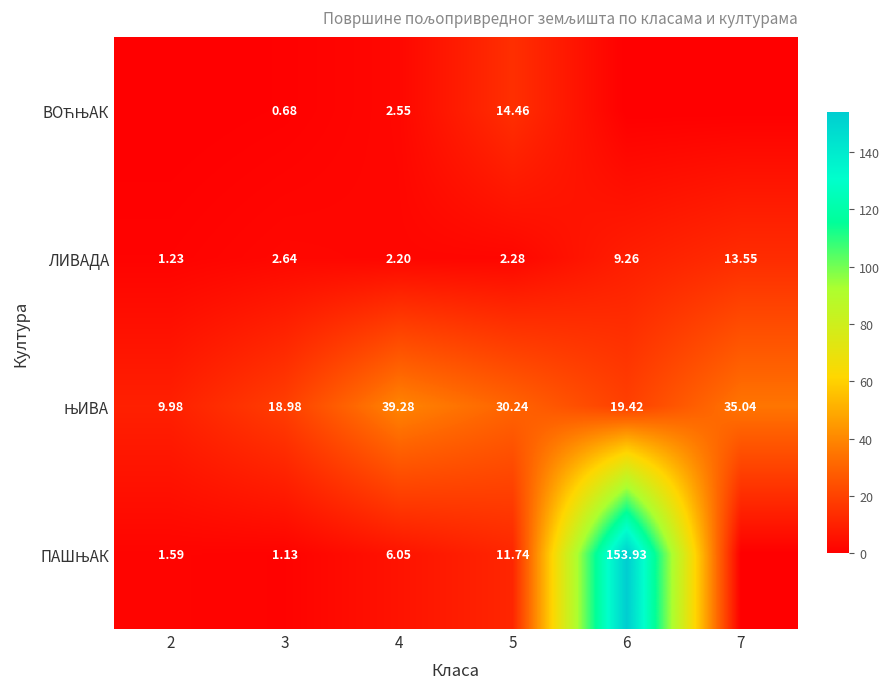

True or false: ПАШЊАК has a value of 92.5 at 7.

False